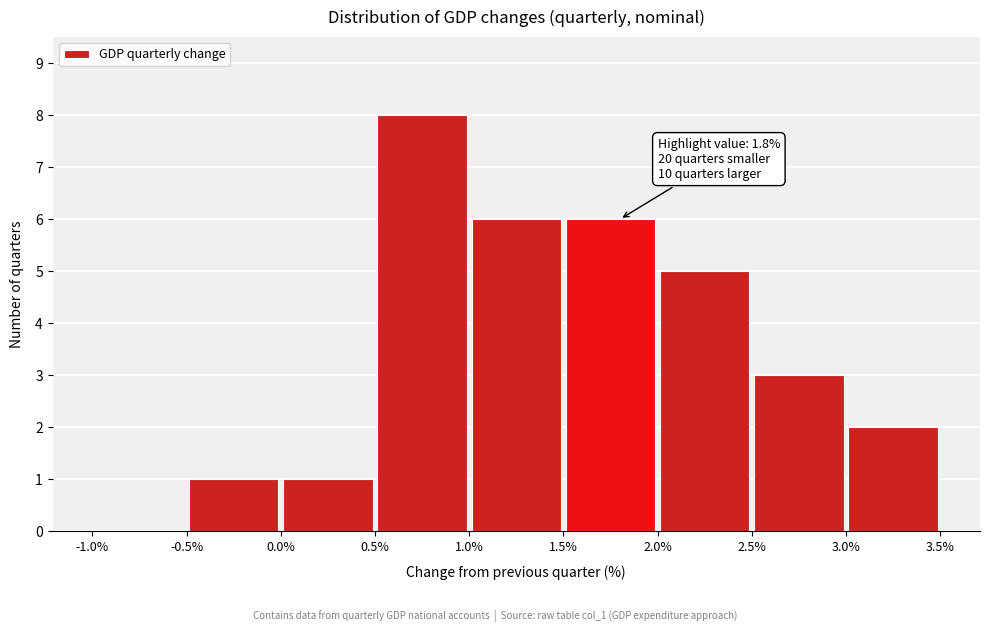

Which range on the x-axis has the tallest bar?

0.5% to 1.0%